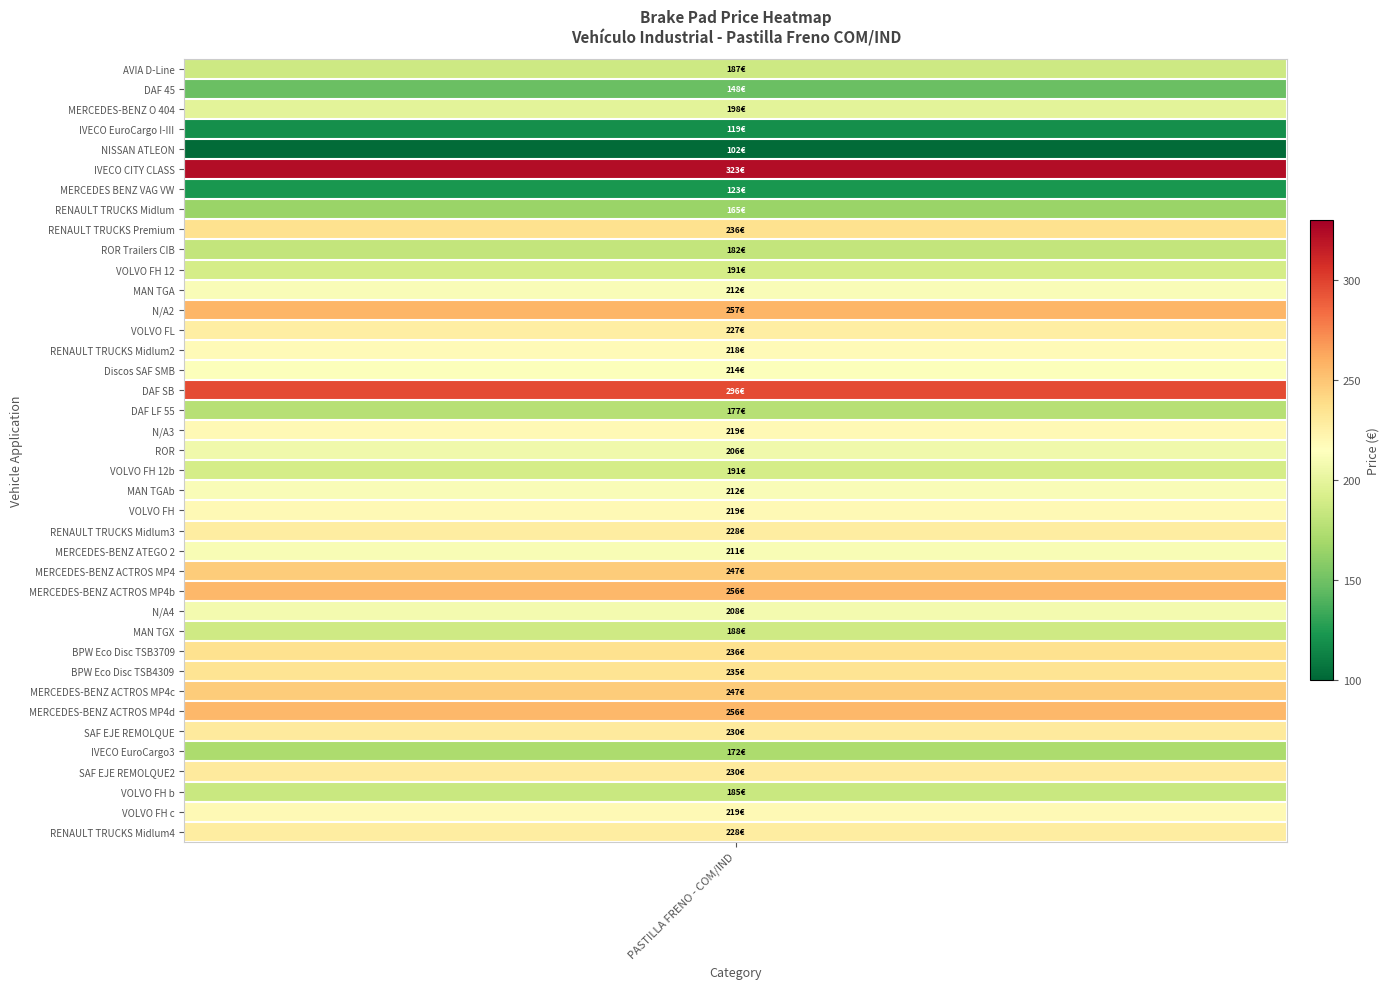

What is the difference between the maximum and minimum values?

221.2